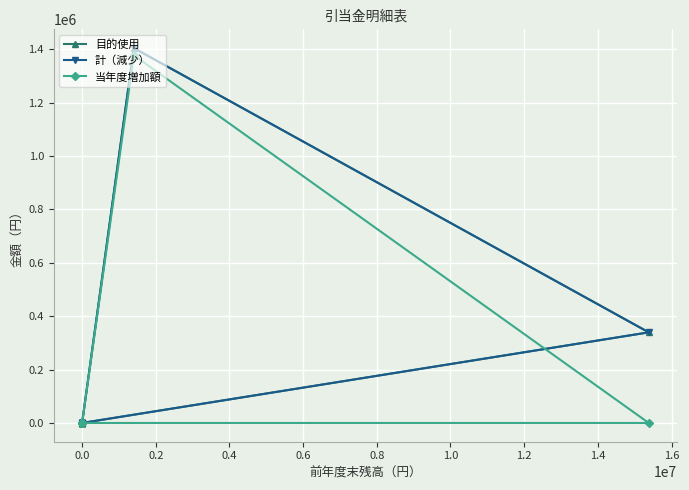

How many data points in 目的使用 are above 0?

2